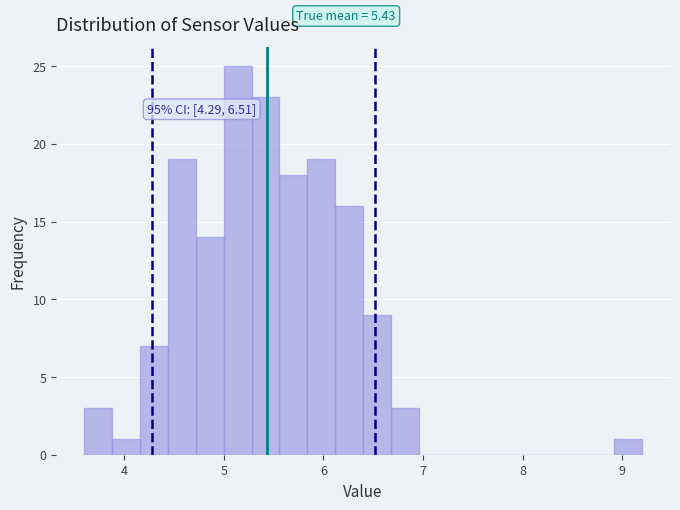

Read against the x-axis, roughly where is the centre of the tallest bar?

5.1